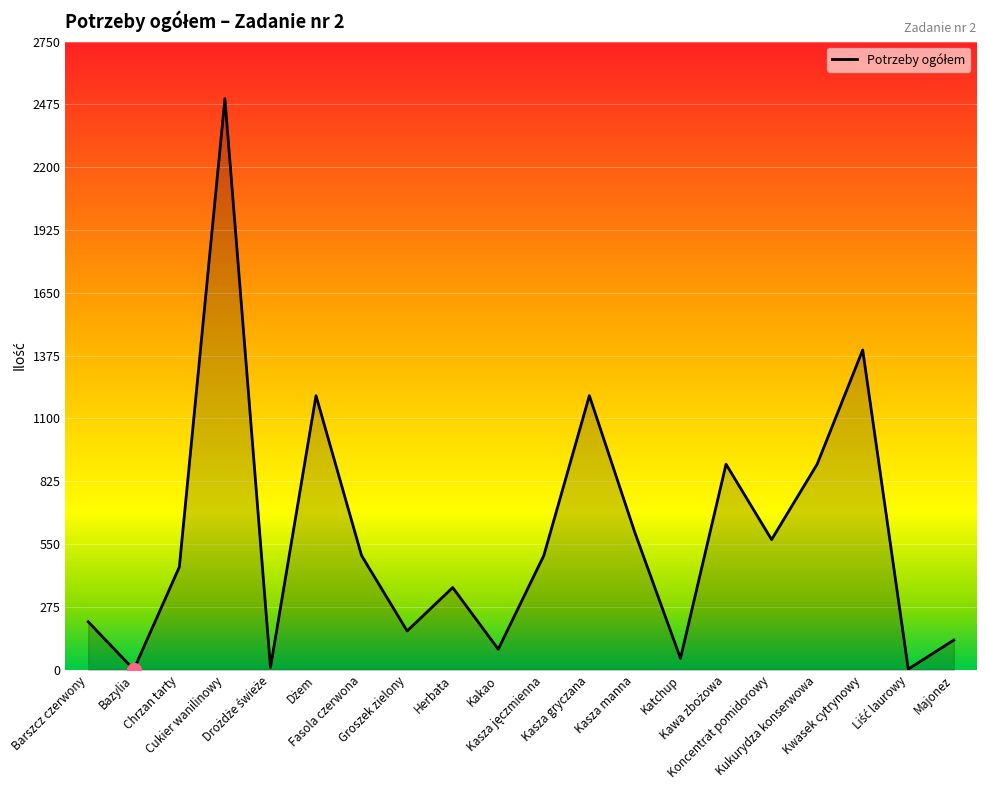

What is the difference between the maximum and minimum values?

2499